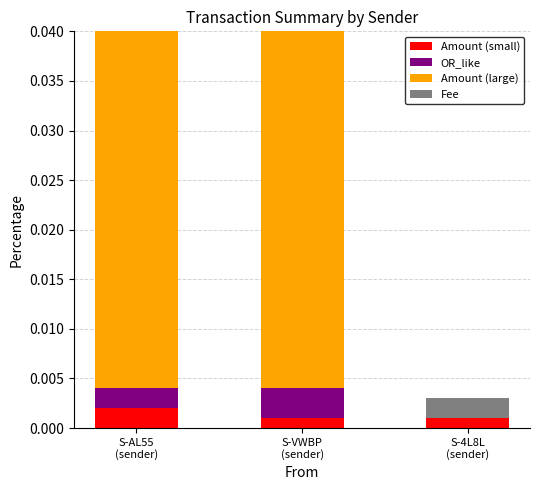

Is the value of Amount (large) at S-4L8L
(sender) greater than the value of Amount (small) at S-VWBP
(sender)?

No